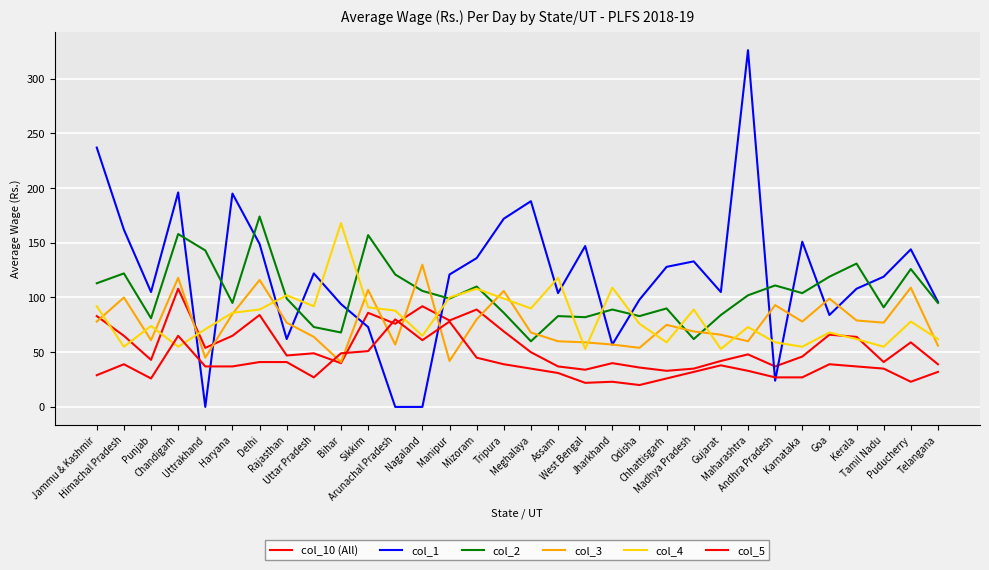

Does the chart have visible grid lines?

Yes